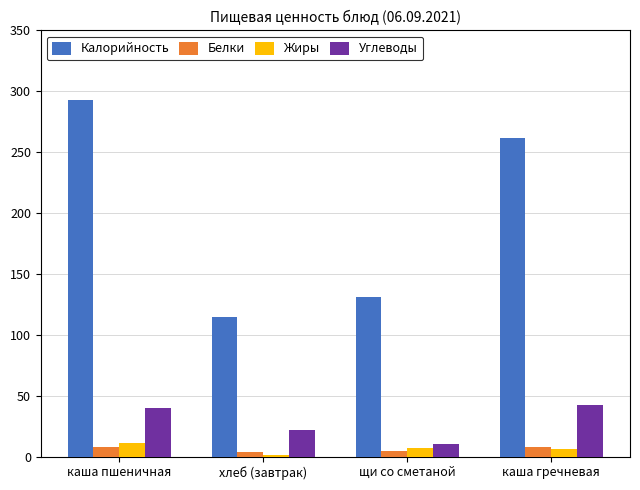

Where is Углеводы nearest to the value 26?

хлеб (завтрак)